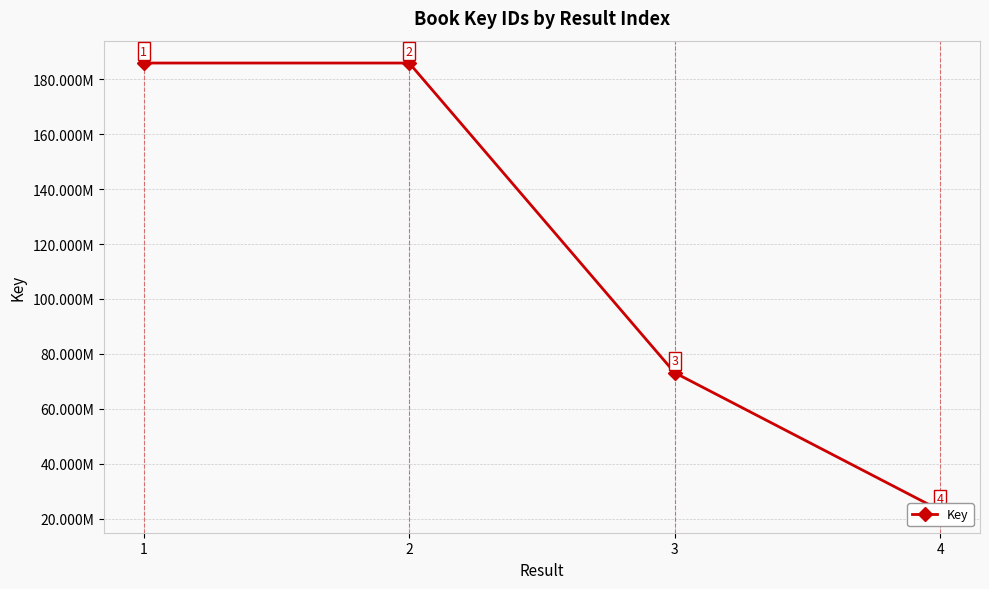

How many data points does each series have?

4